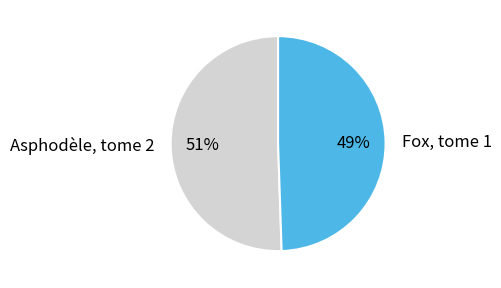

What is the largest slice in the pie chart?

Asphodèle, tome 2